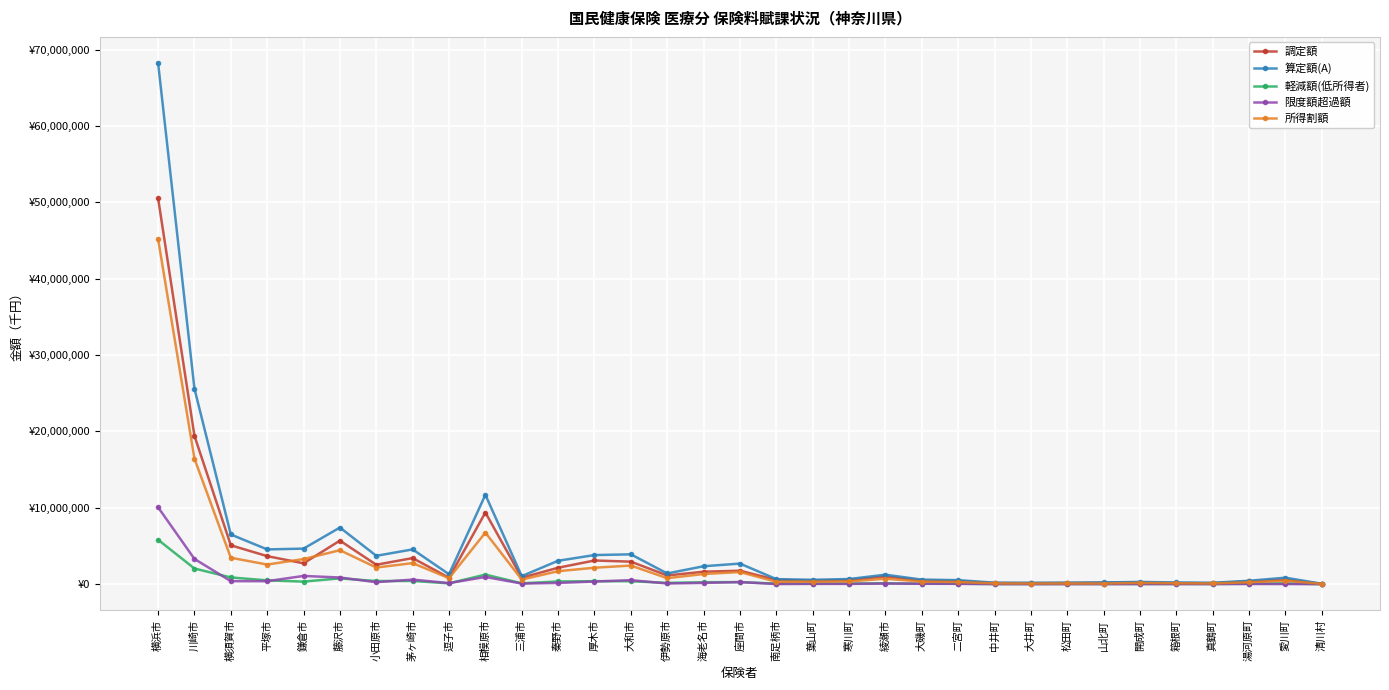

Where is the first local maximum for 軽減額(低所得者)?

藤沢市